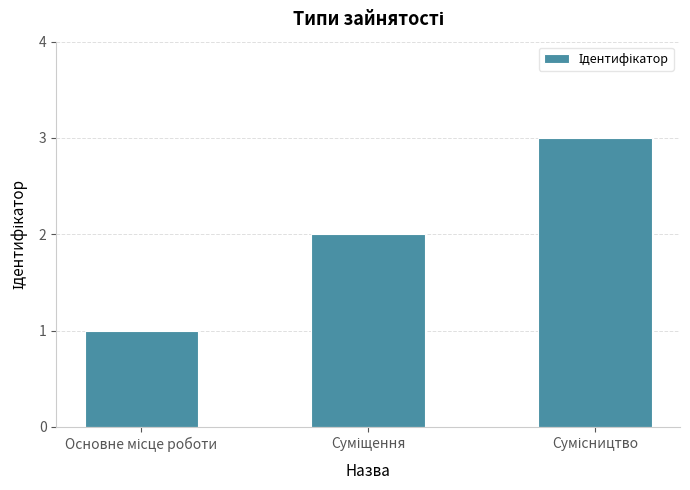

What is the greatest value displayed?

3